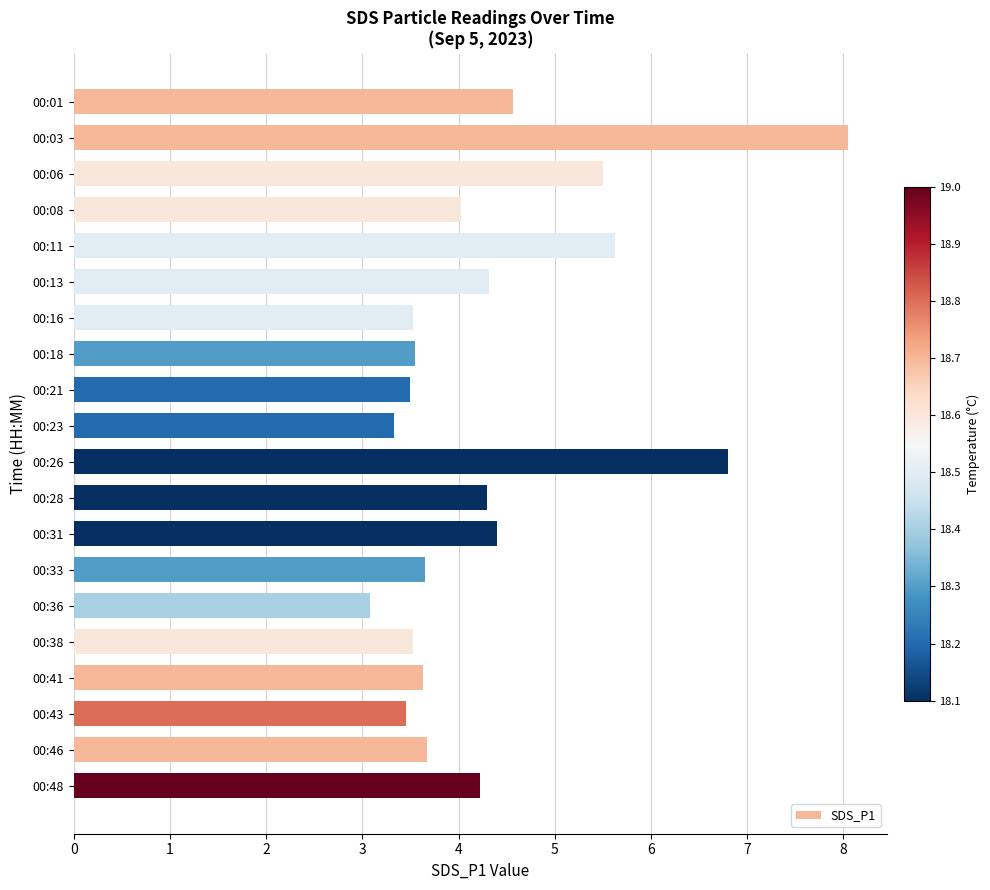

The value at 00:38 is 3.5. True or false?

True